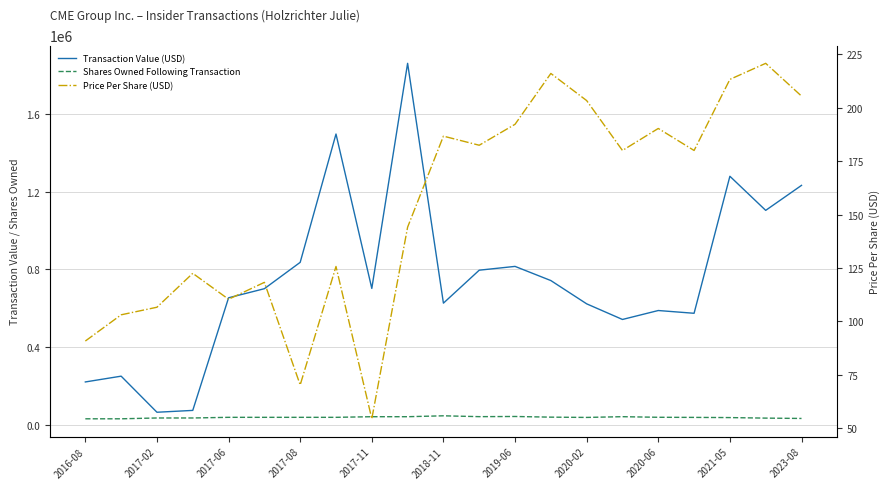

True or false: Shares Owned Following Transaction has more than 1 interior local peaks.

True